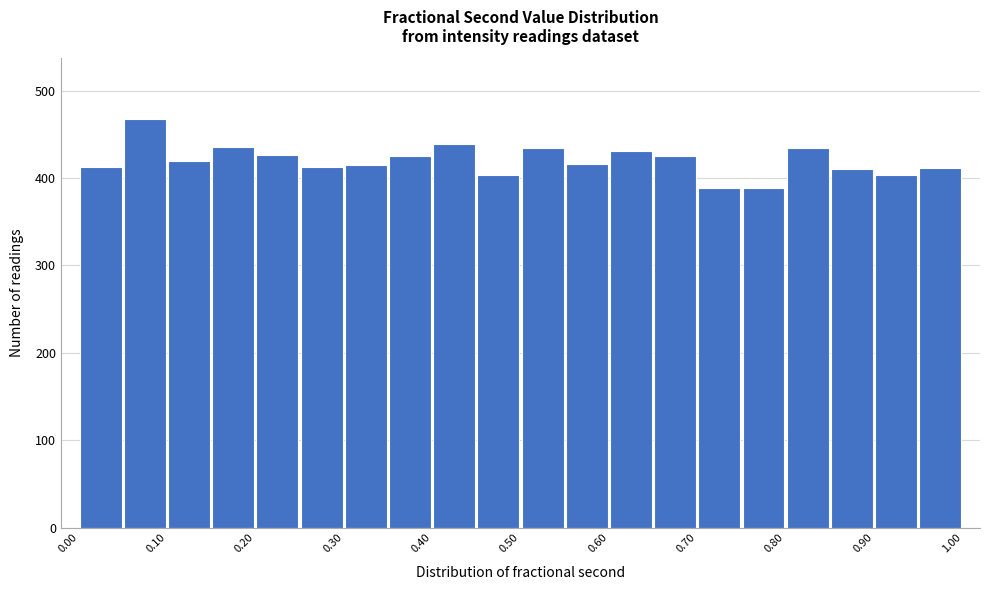

Over which range of the x-axis is the bar tallest?

0.05 to 0.10